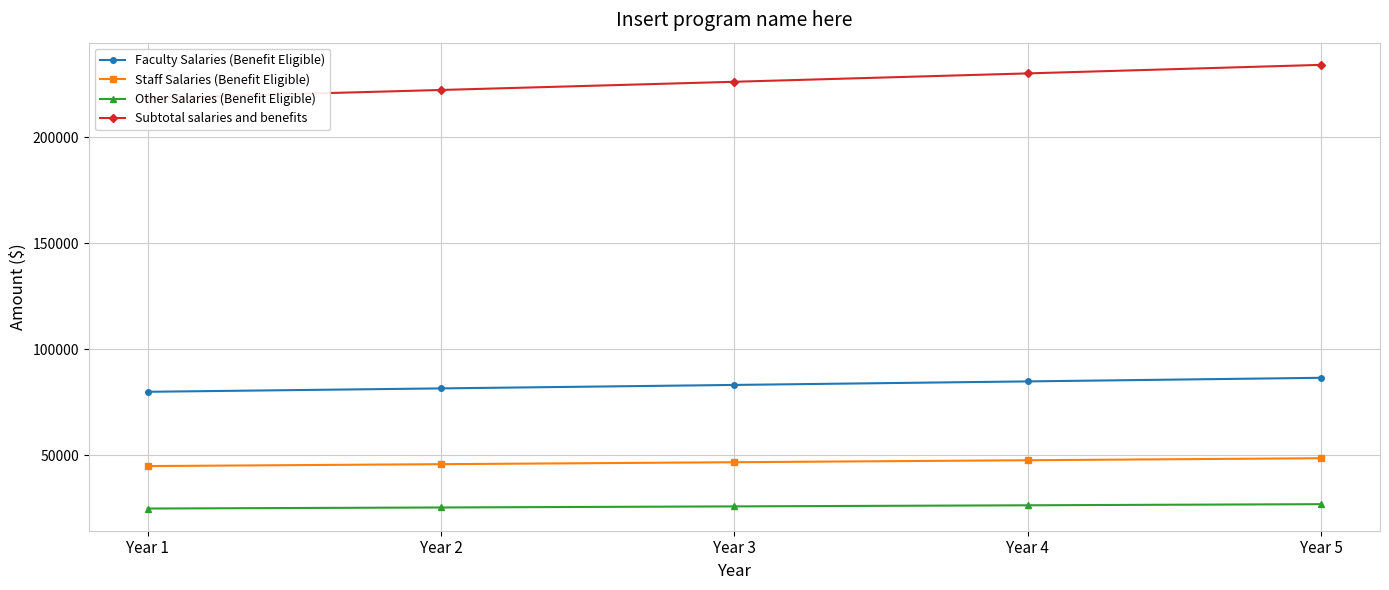

Which category has the highest value in the Other Salaries (Benefit Eligible) series?

Year 5